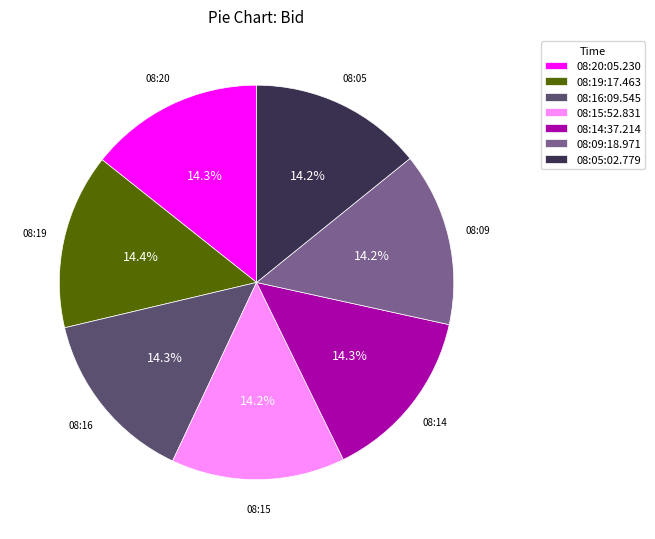

Do 08:15:52.831 and 08:05:02.779 together represent more than half of the pie?

No